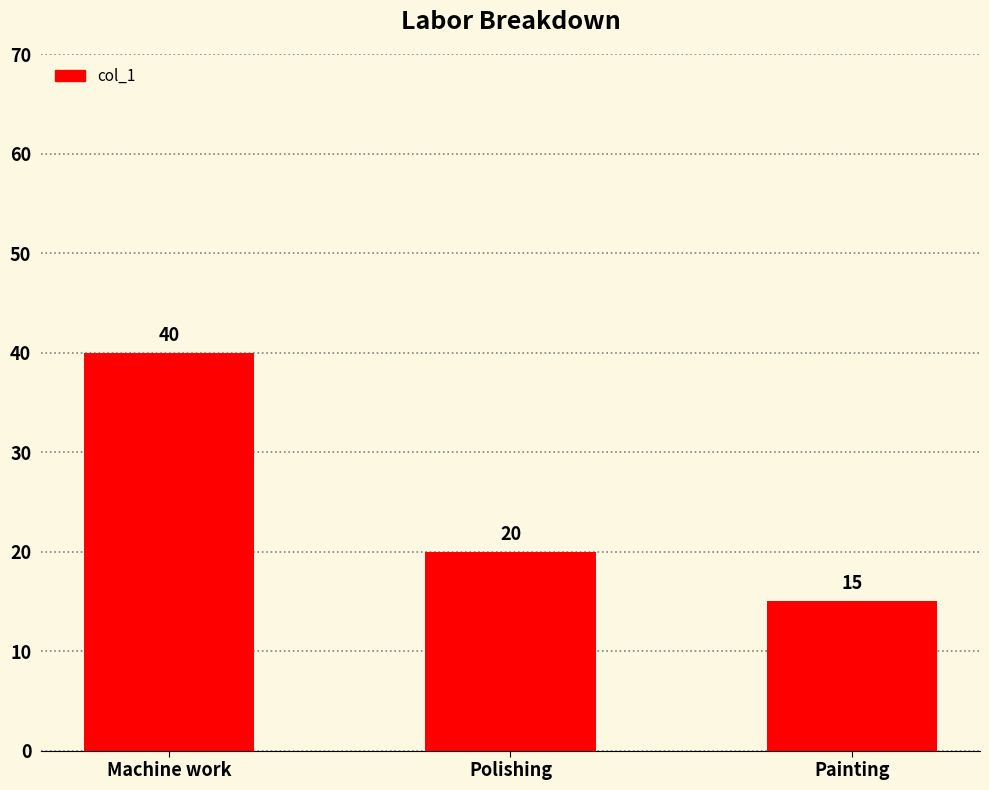

What is the label of the 3rd bar from the right?

Machine work